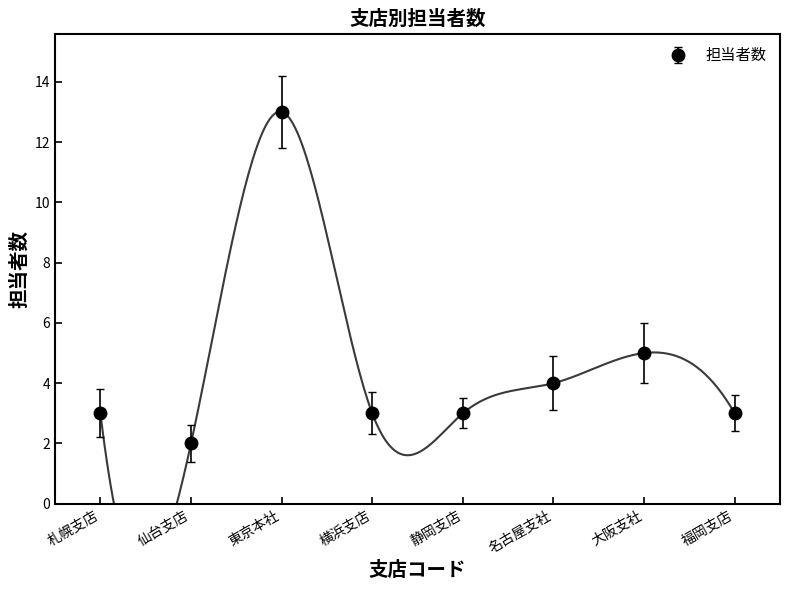

Rank the categories by value from highest to lowest.

東京本社, 大阪支社, 名古屋支社, 札幌支店, 横浜支店, 静岡支店, 福岡支店, 仙台支店